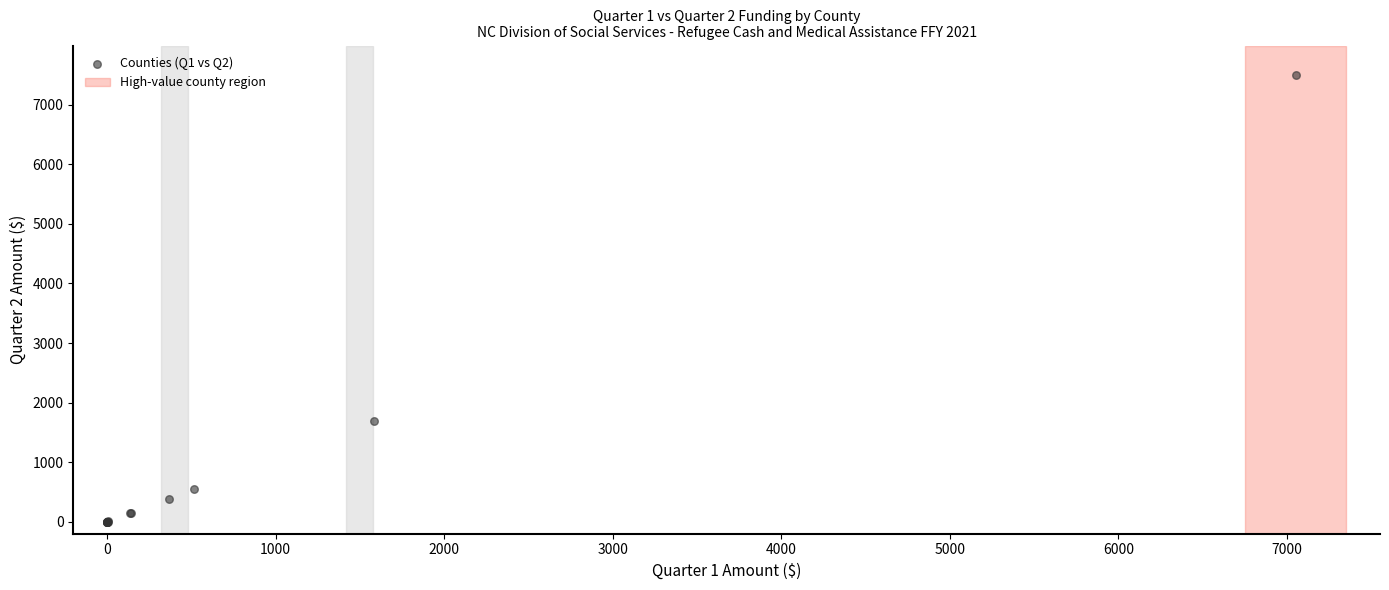

What Y value in the scatter plot is closest to 3746?

1685